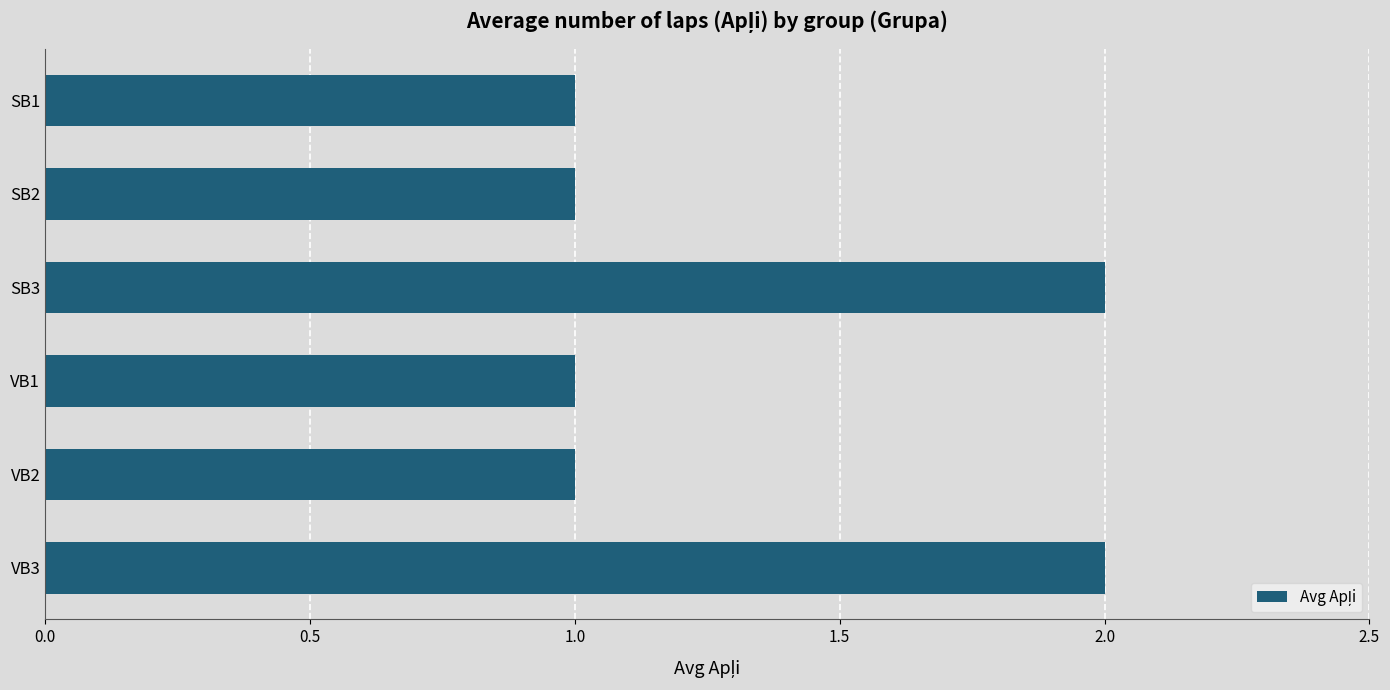

What is the sum of all values?

8